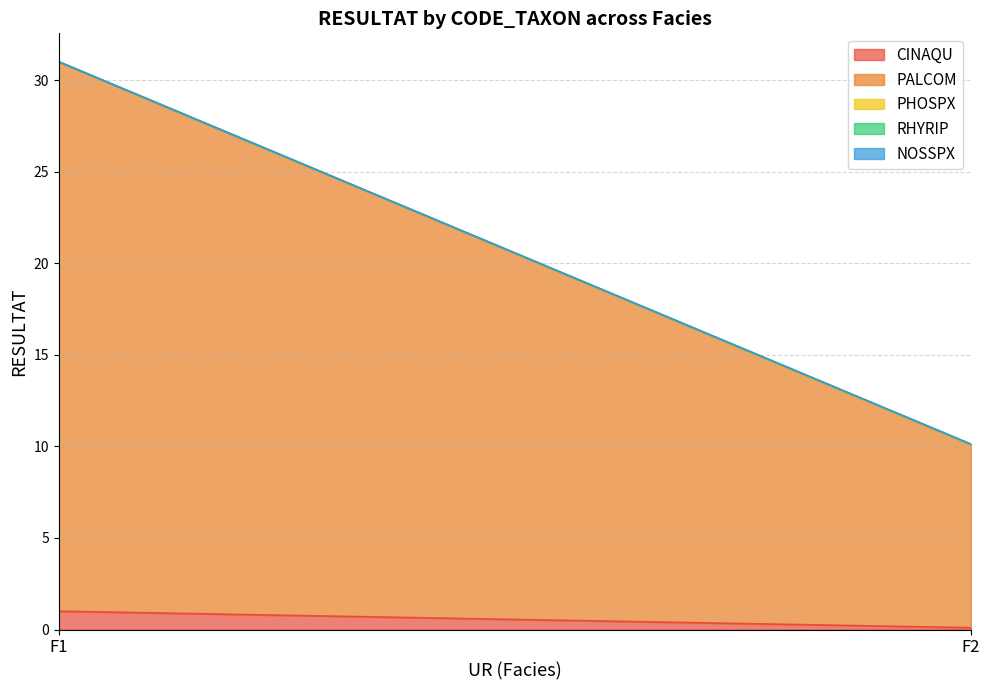

Reading right to left, extract all data points from this chart.

CINAQU: 0.1	1.0
PALCOM: 10.0	30.0
PHOSPX: 0.0	0.0
RHYRIP: 0.0	0.0
NOSSPX: 0.0	0.0